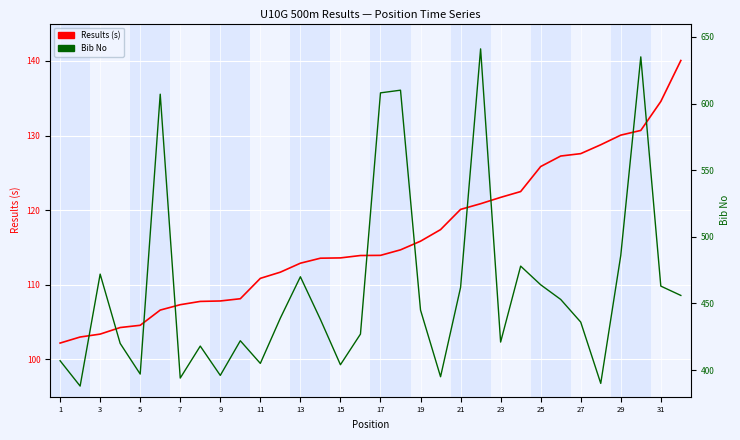

Which category has the lowest value across all series?

1